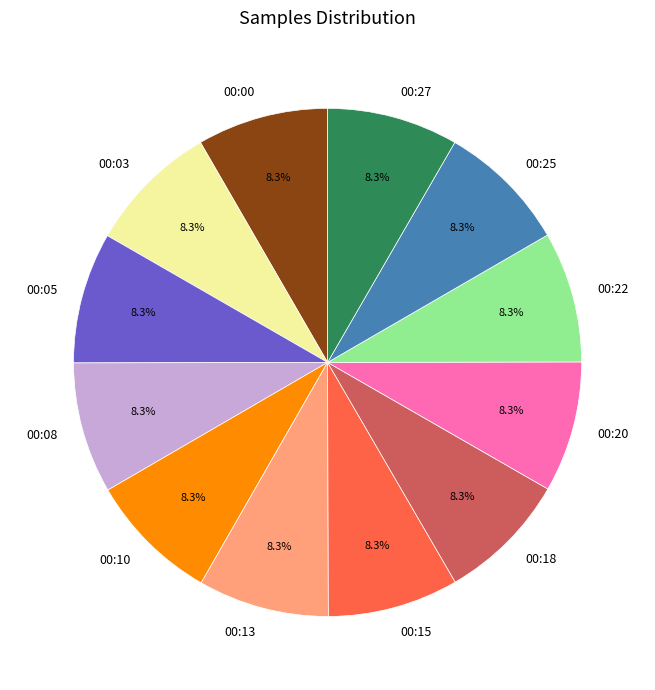

Does any single category account for the majority?

No